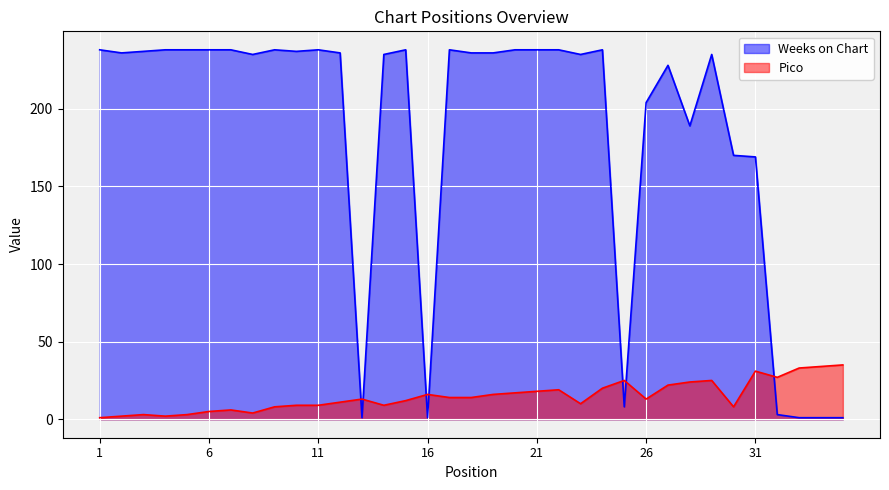

At which category does Weeks on Chart reach its first local valley?

2